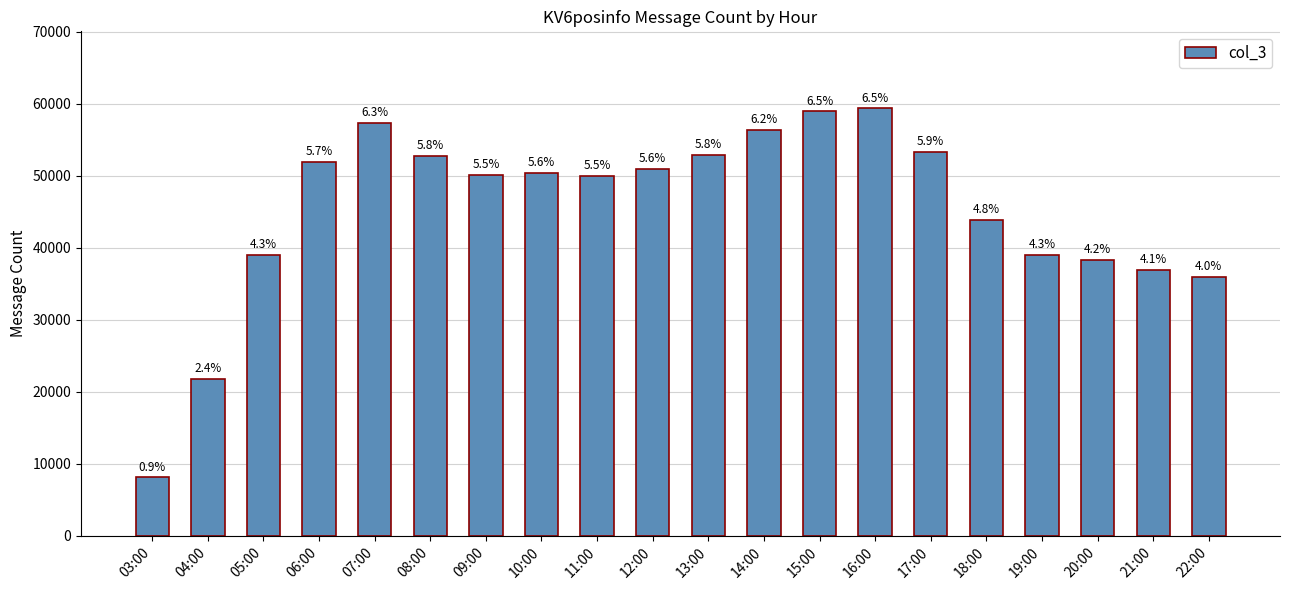

What is the difference between the values at 22:00 and 09:00?

14216